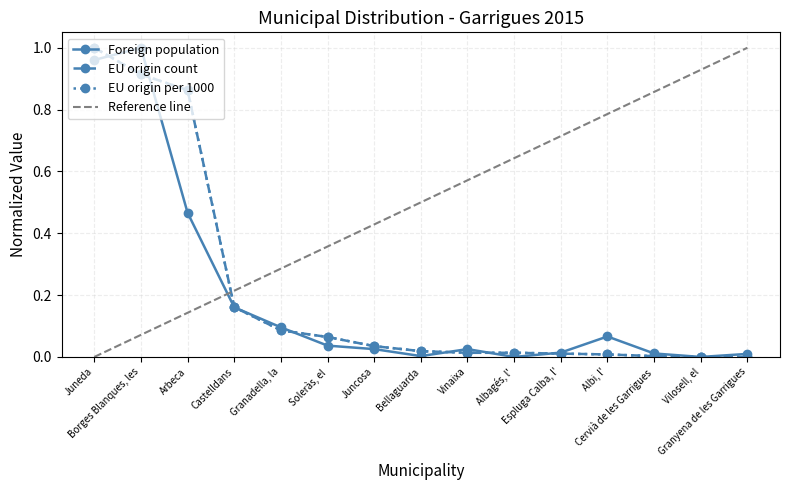

Between Borges Blanques, les and Juncosa, which series saw the biggest shift?

Foreign population